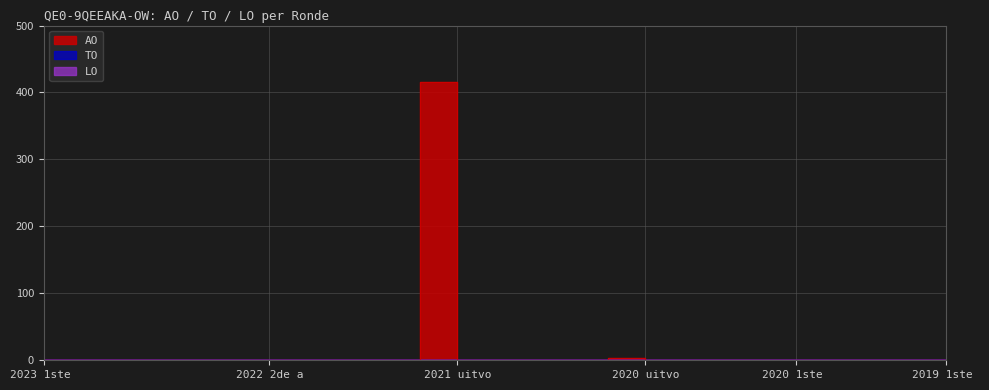

Which label corresponds to the largest value in the chart?

2021 uitvoering